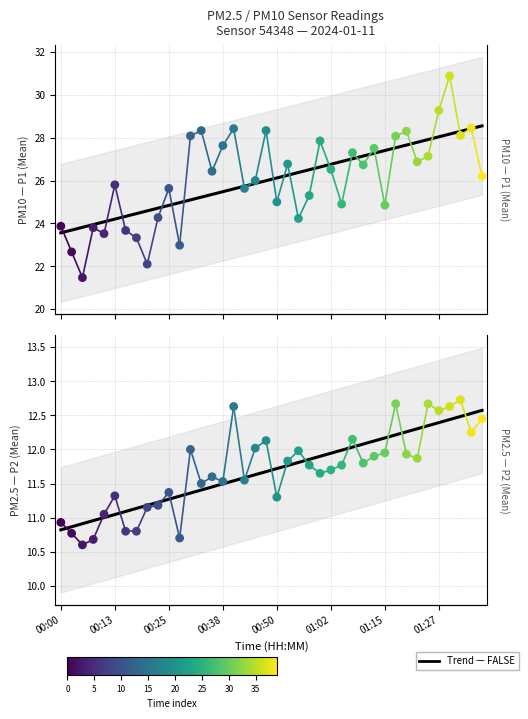

Which series has the widest spread of Y values?

P1 (PM10)